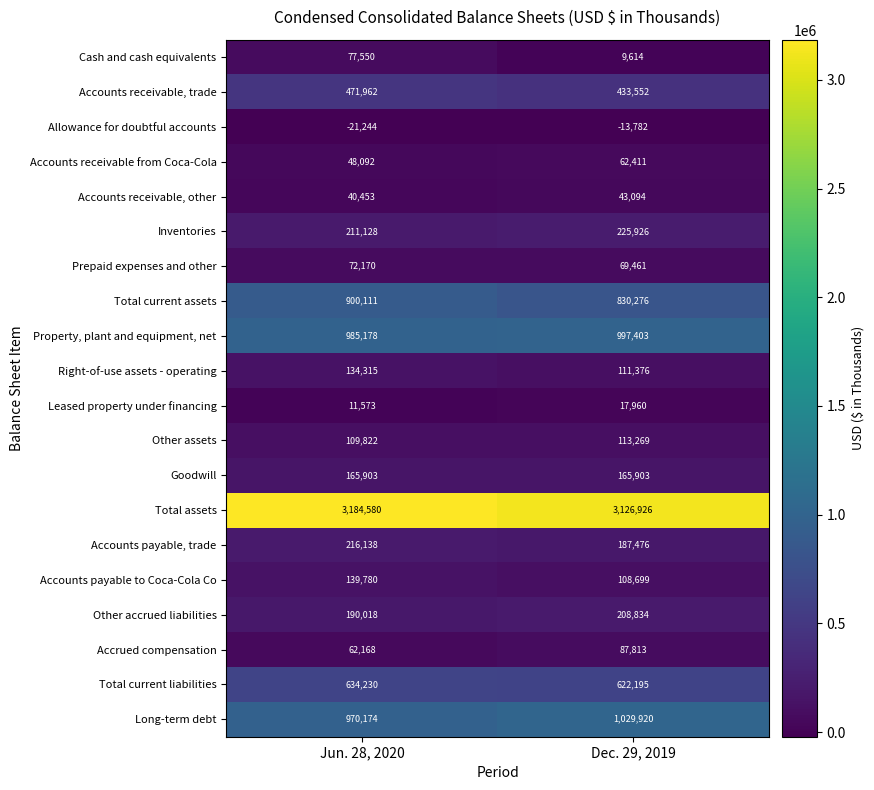

Between Jun. 28, 2020 and Dec. 29, 2019, which series saw the biggest shift?

Total current assets